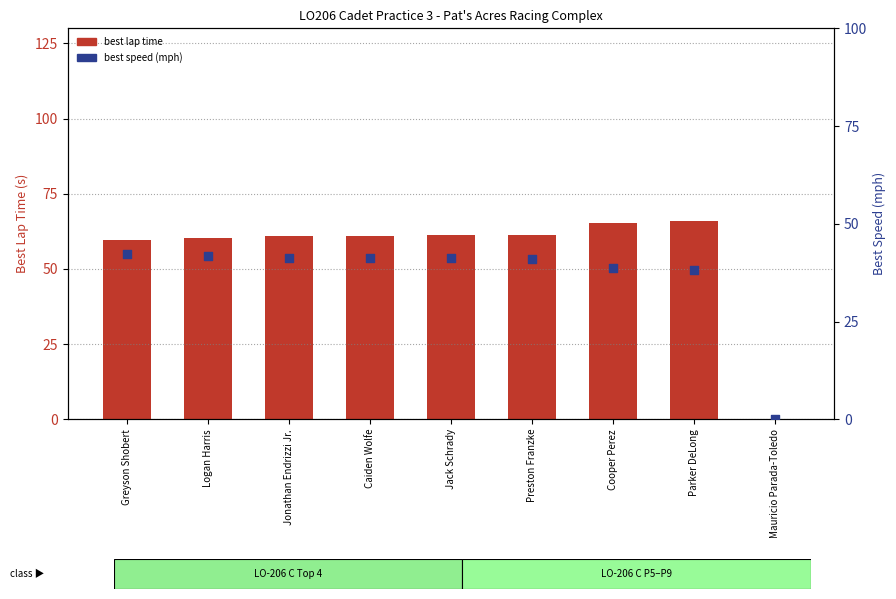

Which series reaches the maximum Y coordinate?

best lap time